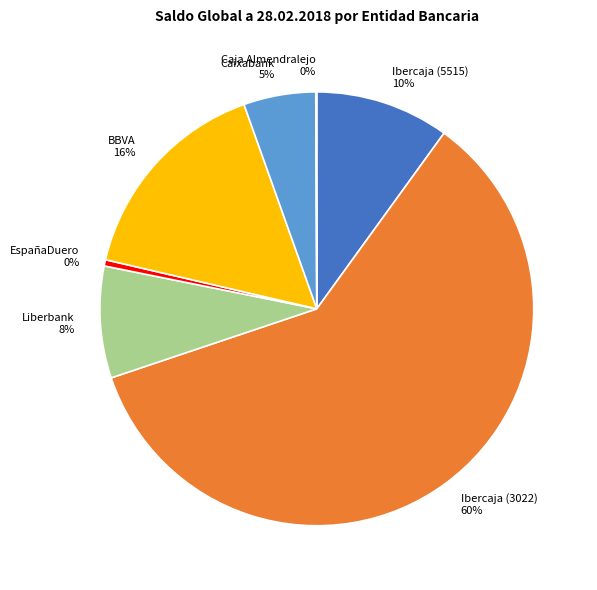

To the nearest percent, what is the average slice percentage?

14%